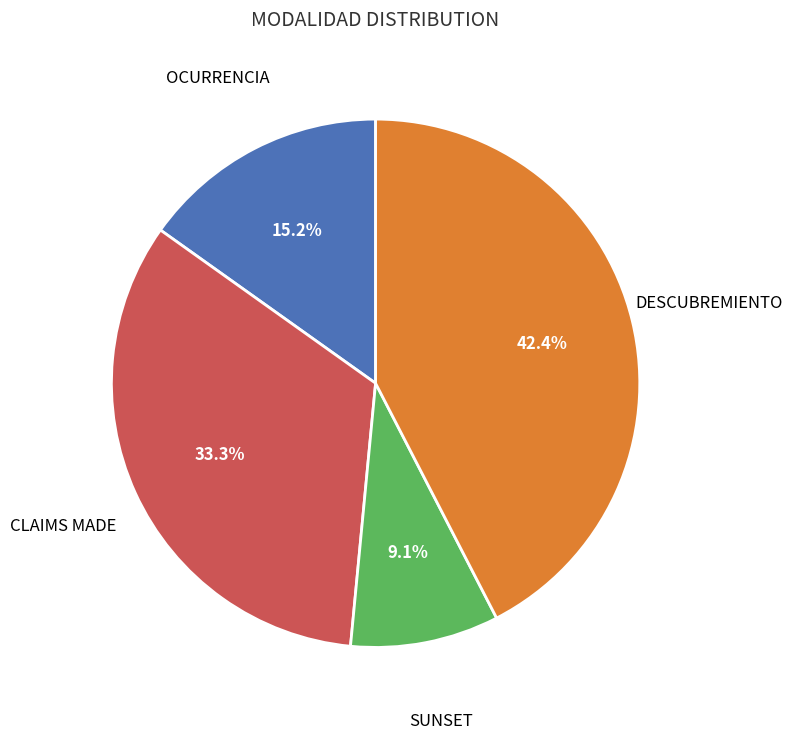

Is there any slice that represents more than half of the pie?

No